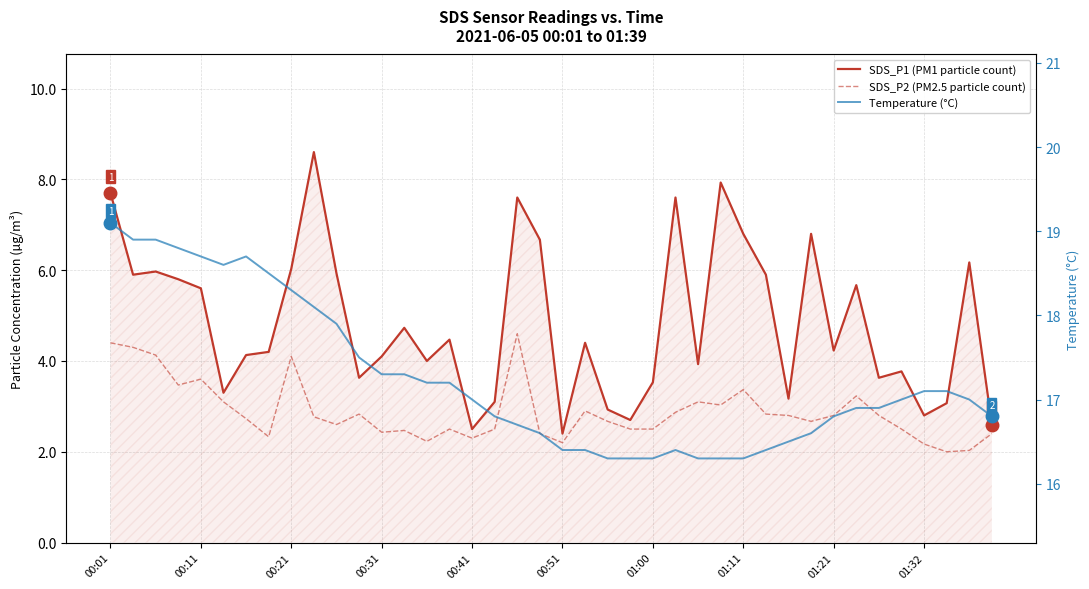

True or false: SDS_P2 (PM2.5 particle count) and SDS_P1 (PM1 particle count) intersect in this chart.

False